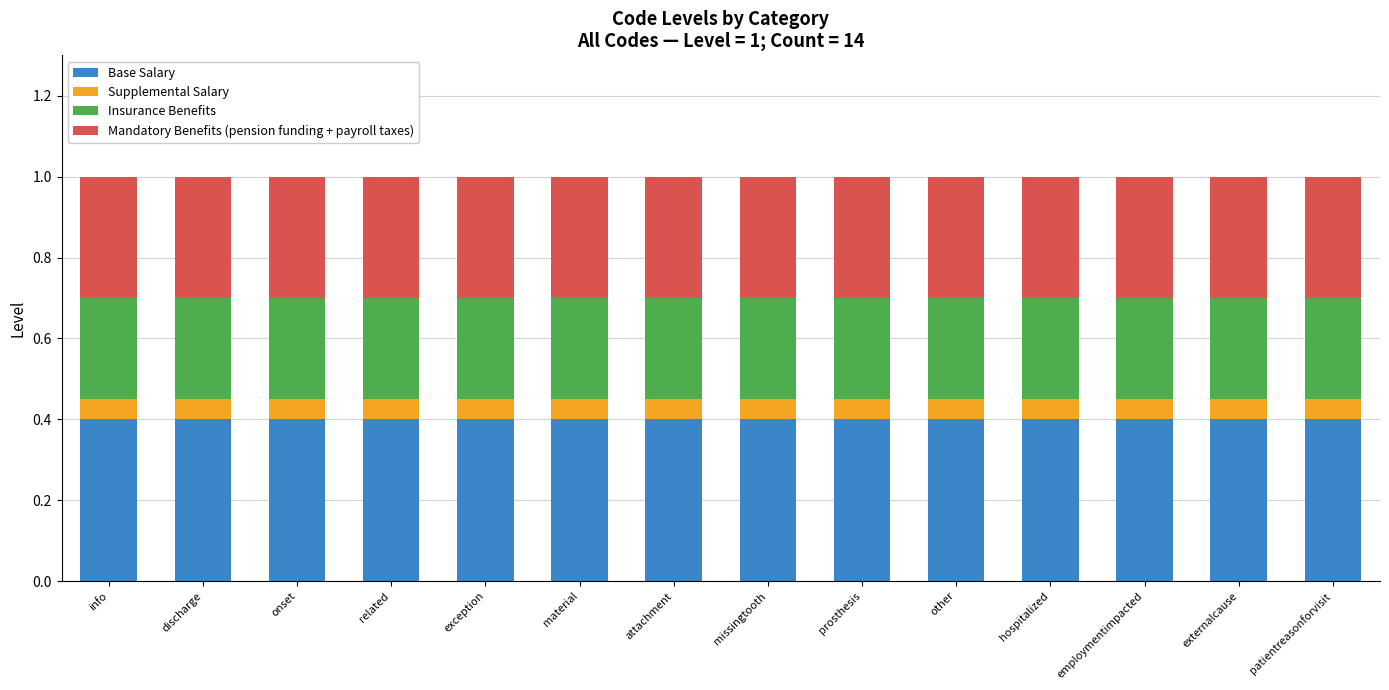

What is the minimum value for Base Salary?

0.4